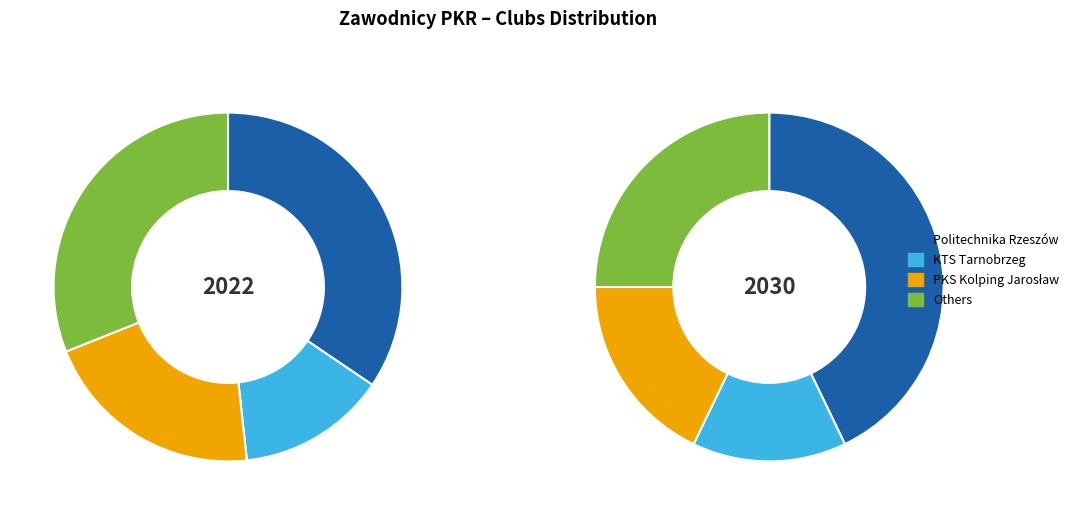

The PKS Kolping Jarosław slice represents 21% of the pie. True or false?

True